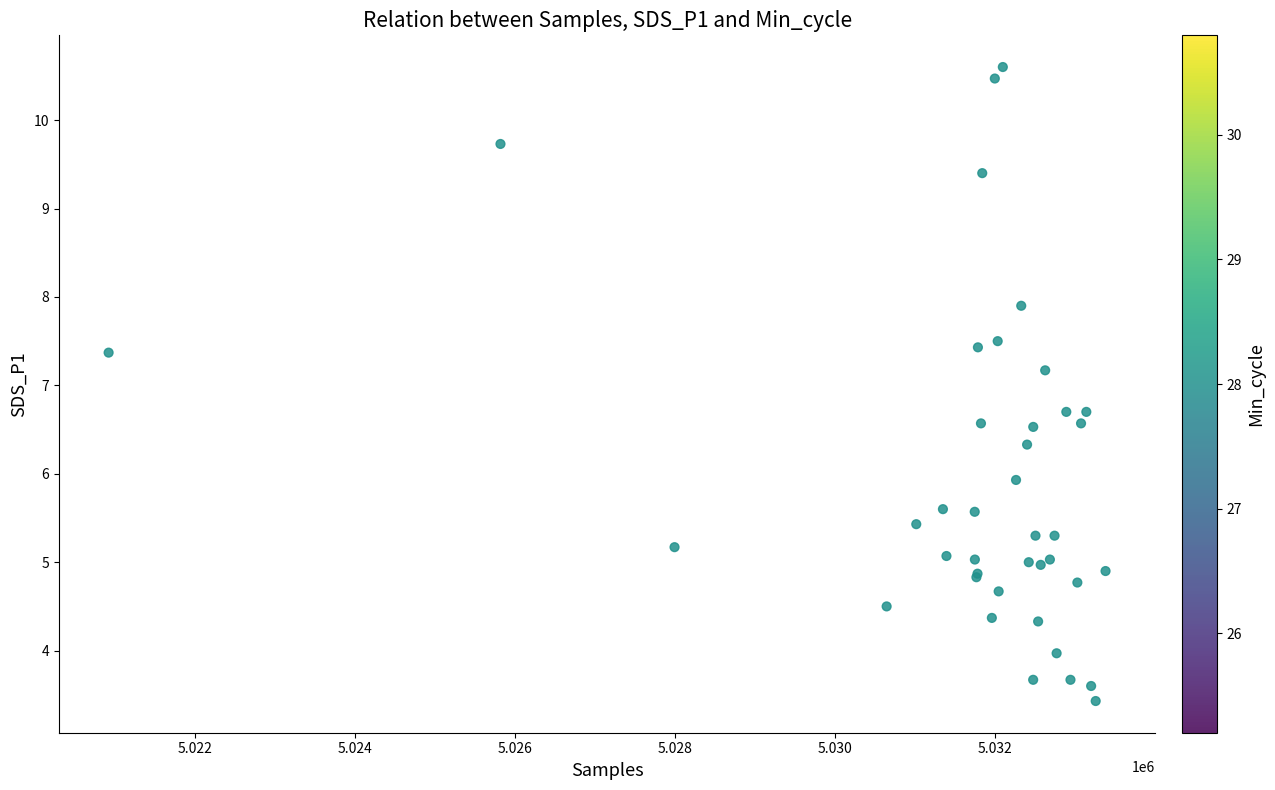

What Y value in the scatter plot is closest to 7?

7.2